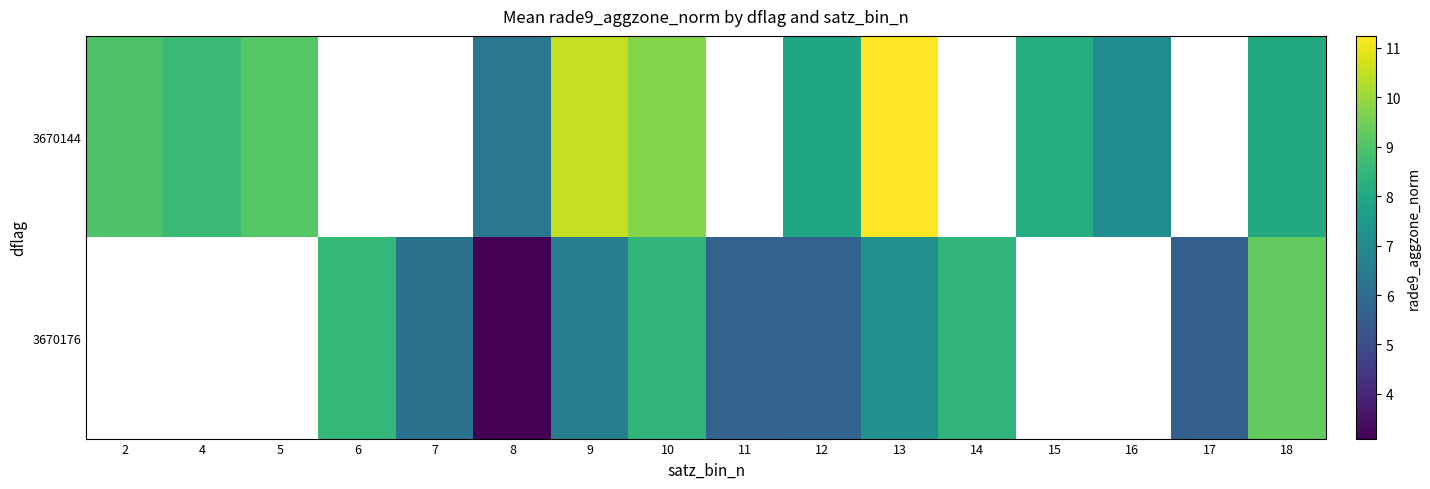

Is the value of 3670176 at 2 greater than the value of 3670144 at 14?

No